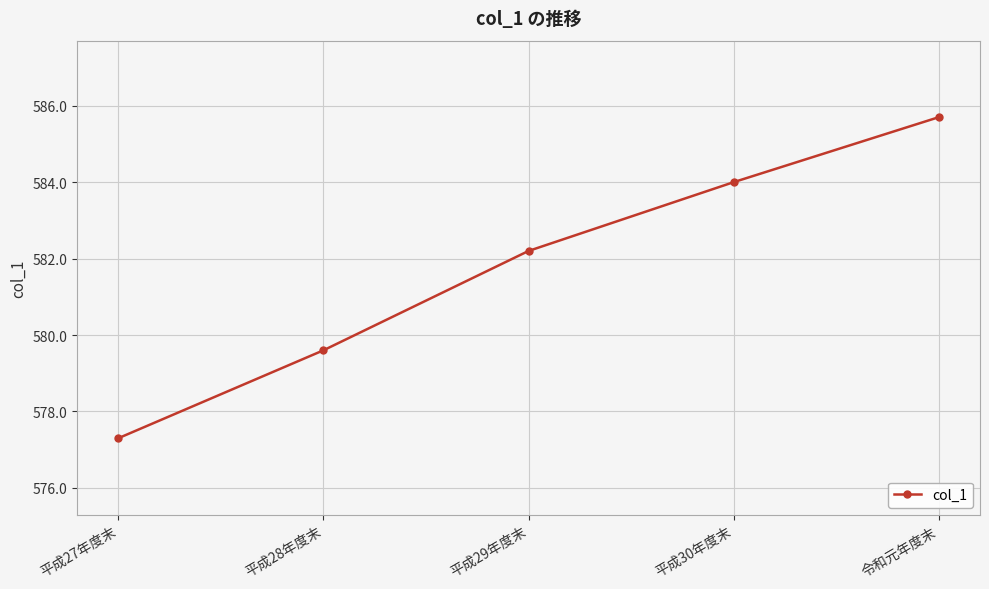

What value does the data have at 平成30年度末?

584.0